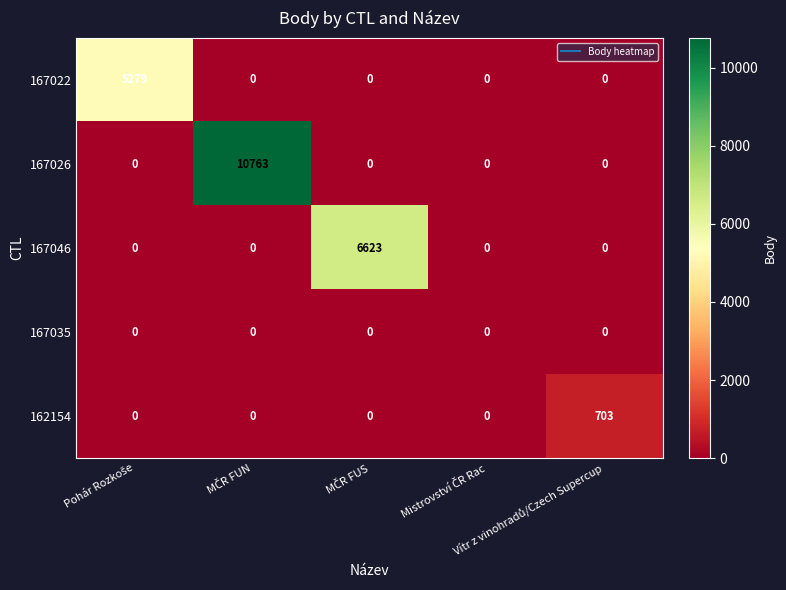

What is the sum of all 167046 values?

6623